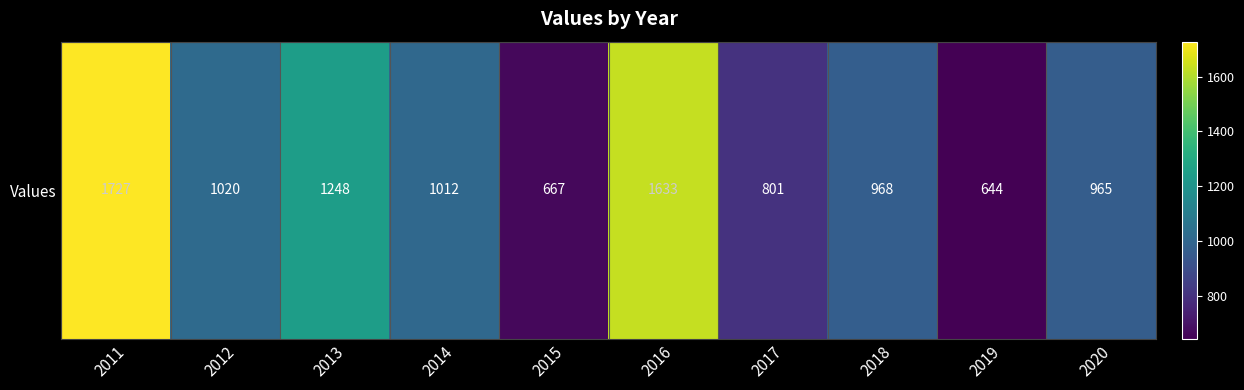

What value does the data have at 2016?

1633